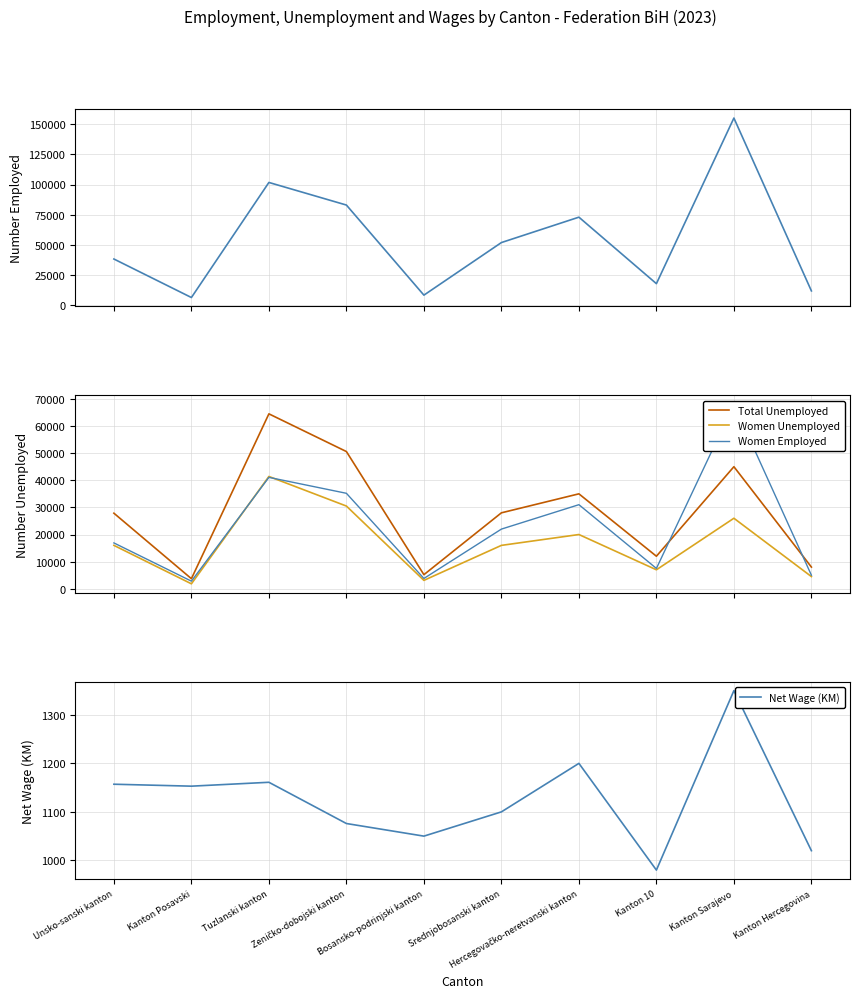

True or false: Total Unemployed and Net Wage (KM) intersect in this chart.

False